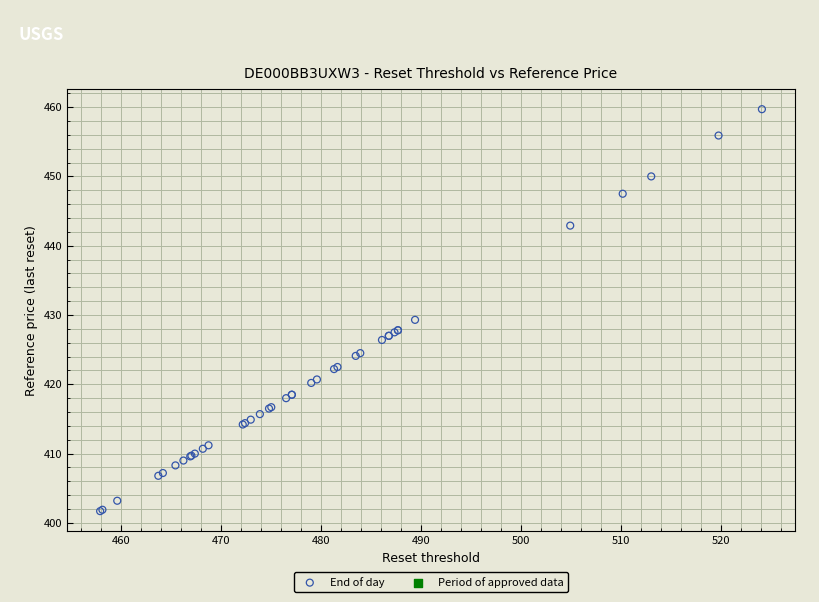

What Y value in the scatter plot is closest to 430?

429.3